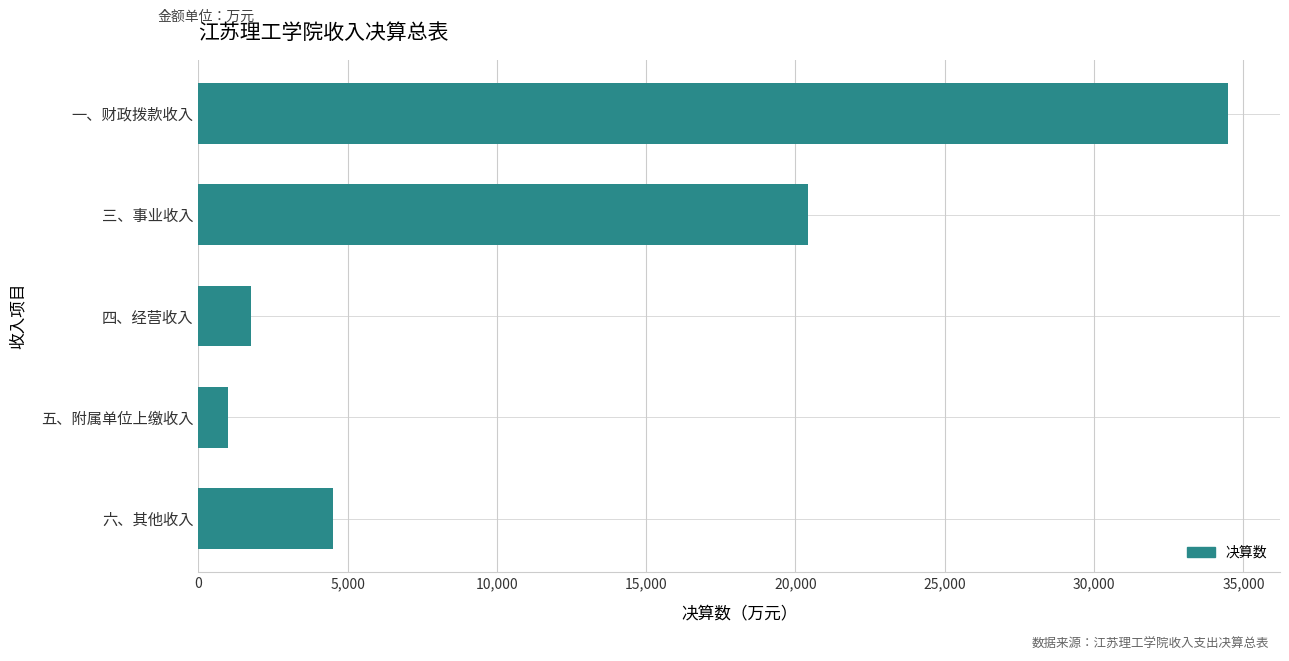

What is the difference between the maximum and second lowest values?

32736.8